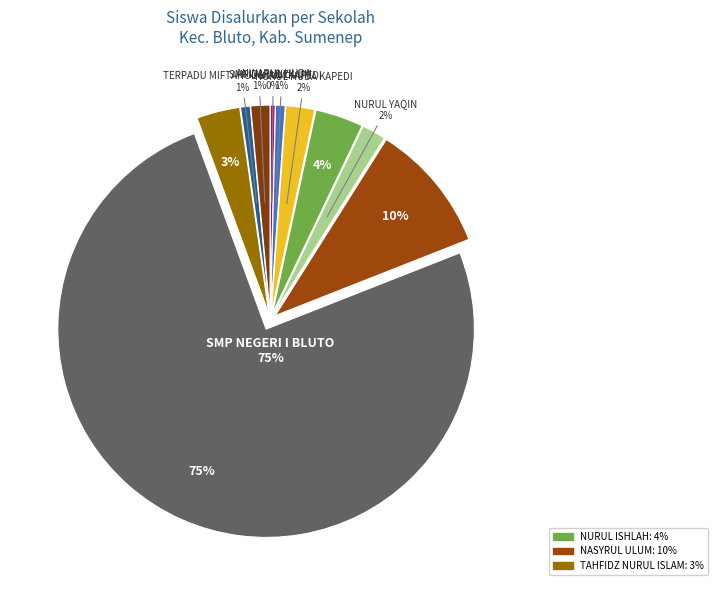

Which has a higher value, SMP ISLAM NURUL YAQIN or SMP NASYRUL ULUM?

SMP NASYRUL ULUM